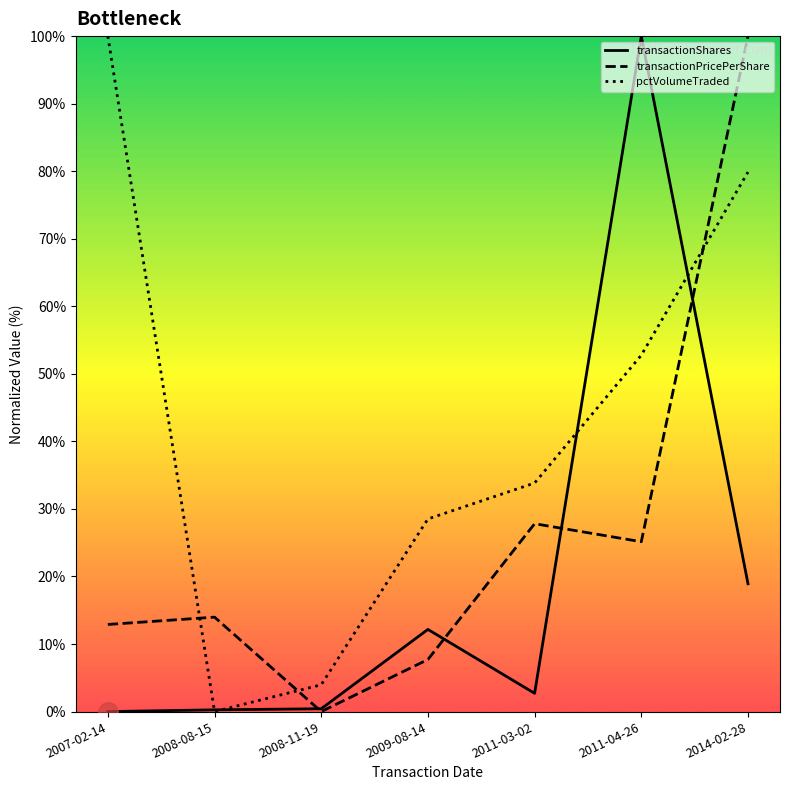

Between 2011-04-26 and 2008-08-15, which is larger?

2011-04-26